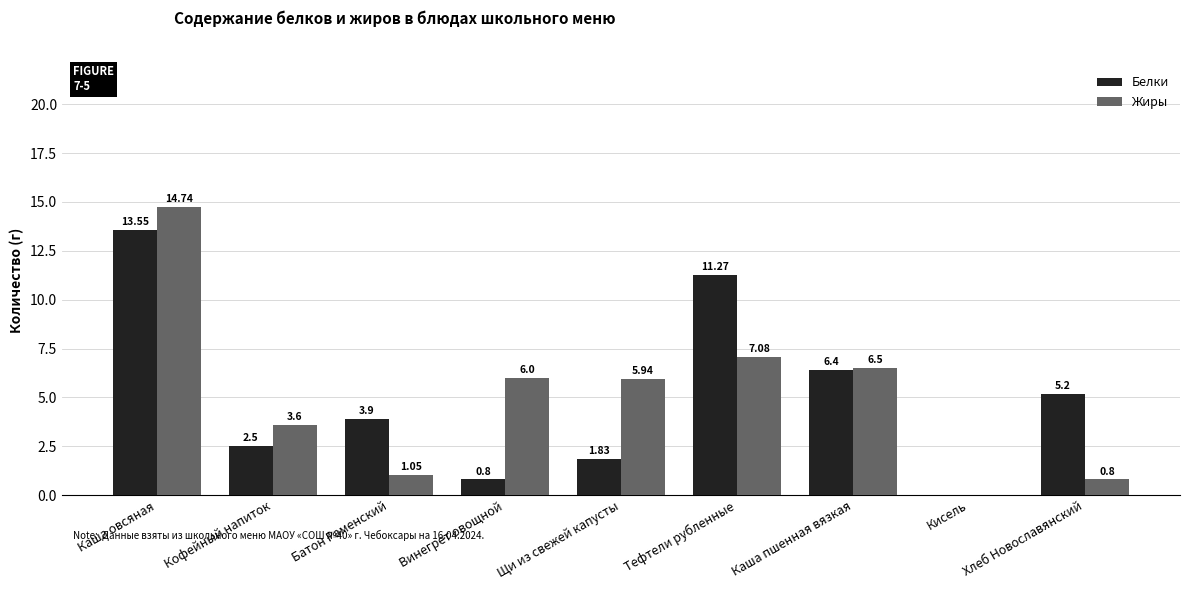

What is the sum of the Жиры values at Каша овсяная and Кофейный напиток?

18.3